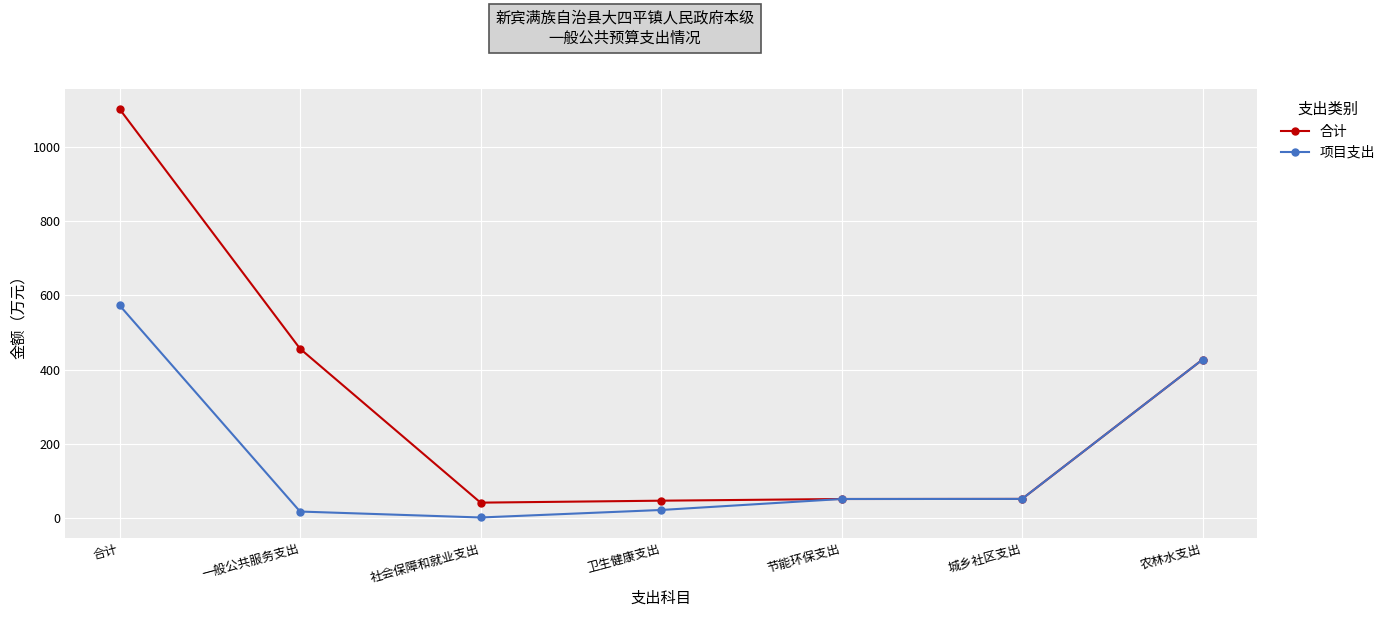

What is the label of the 4th point from the right?

卫生健康支出